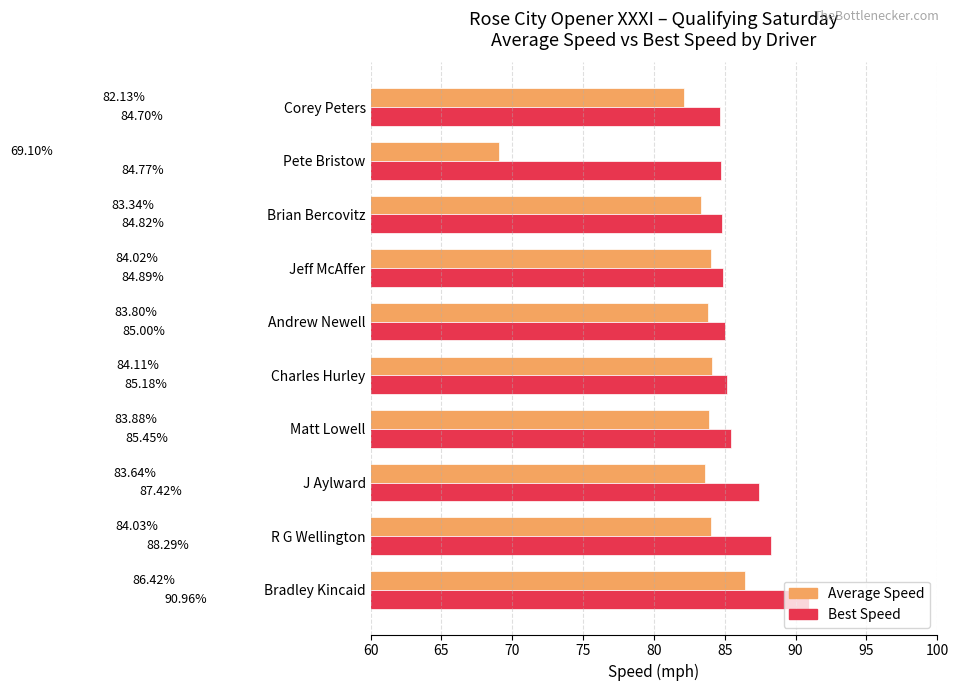

Which category has the highest value across all series?

Bradley Kincaid